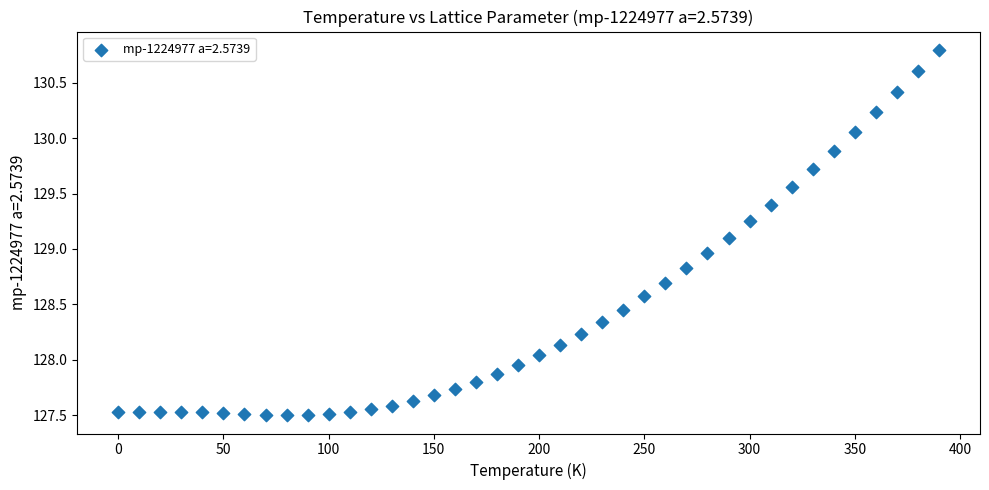

What is the range of X values (max minus min)?

390.0